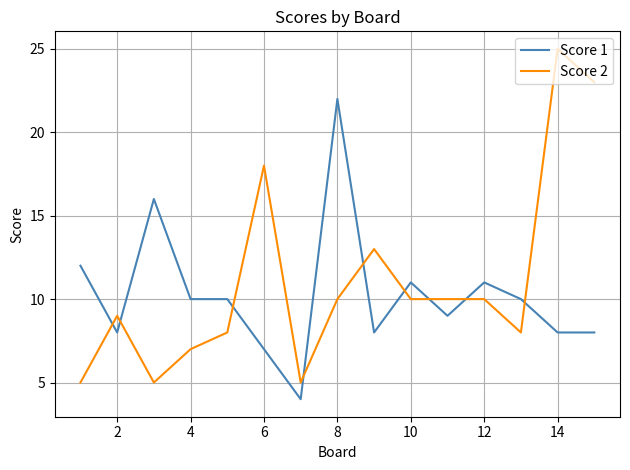

What is the difference between the maximum and minimum values in the Score 2 series?

20